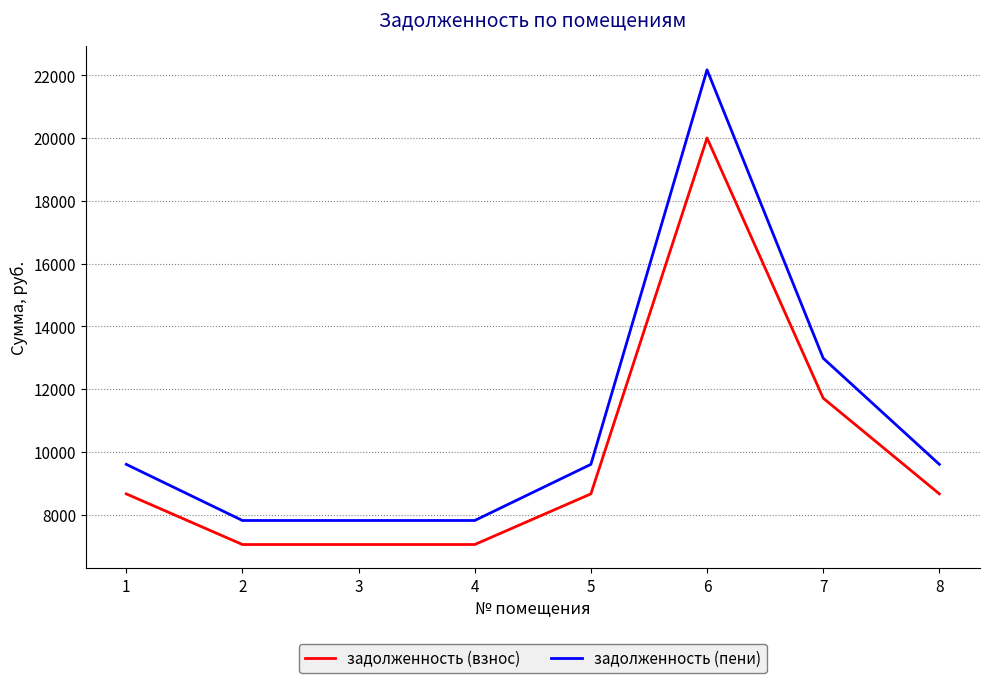

The задолженность (пени) series shows 12129.3 at 4. True or false?

False